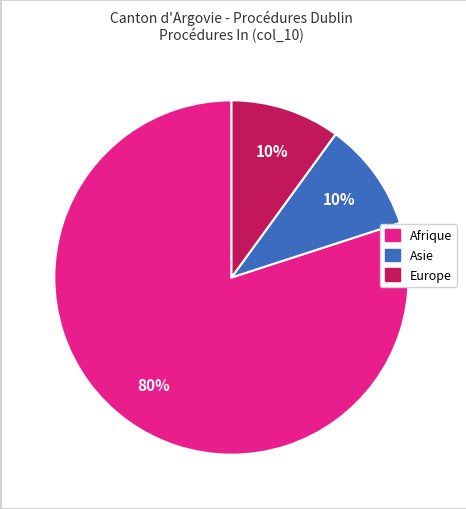

How many slices are in this pie chart?

3